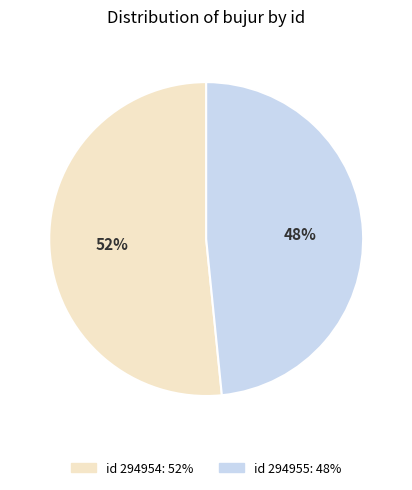

To the nearest percent, what is the average slice percentage?

50%